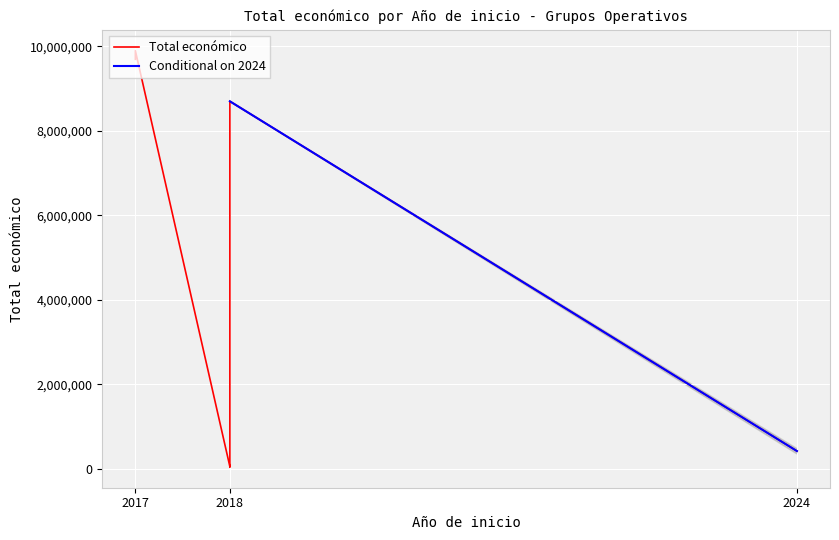

Count the number of values greater than 8701686.

2